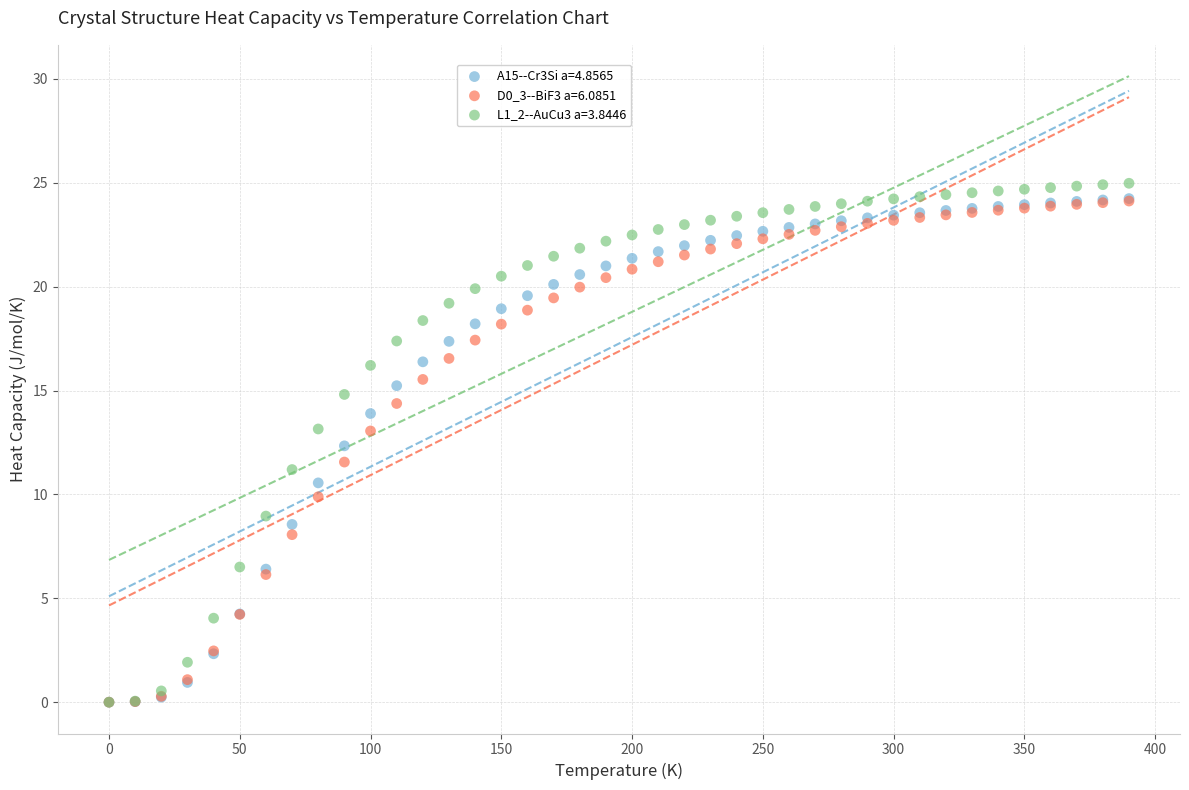

Which series has the largest Y range (max minus min)?

L1_2--AuCu3 a=3.8446